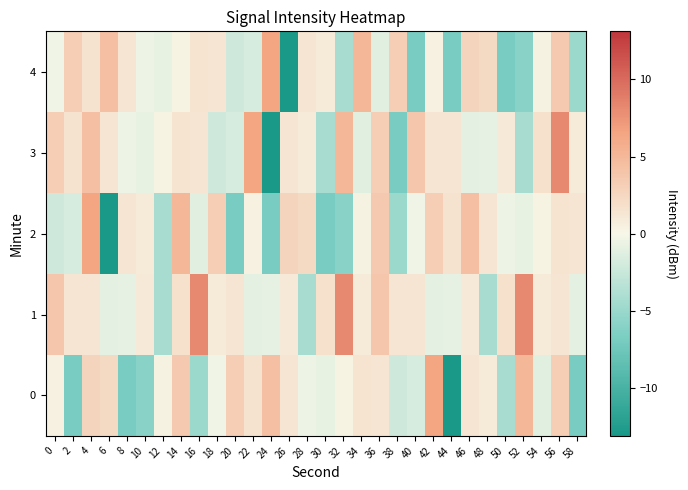

How many categories are shown in the chart?

30